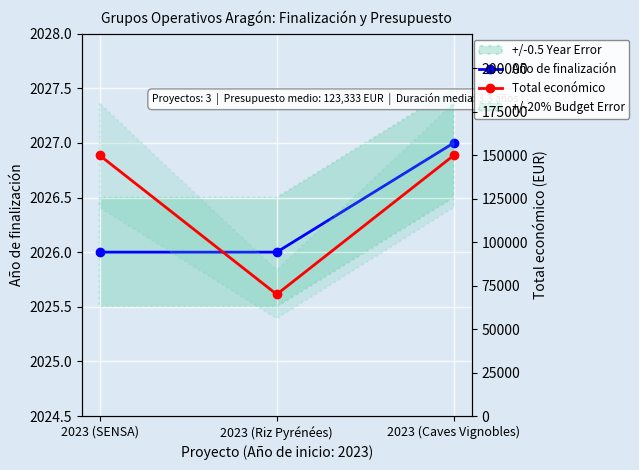

Reading left to right, what are all the values shown in this chart?

Año de finalización: 2023 (SENSA)=2026	2023 (Riz Pyrénées)=2026	2023 (Caves Vignobles)=2027
Total económico: 2023 (SENSA)=150000	2023 (Riz Pyrénées)=70000	2023 (Caves Vignobles)=150000